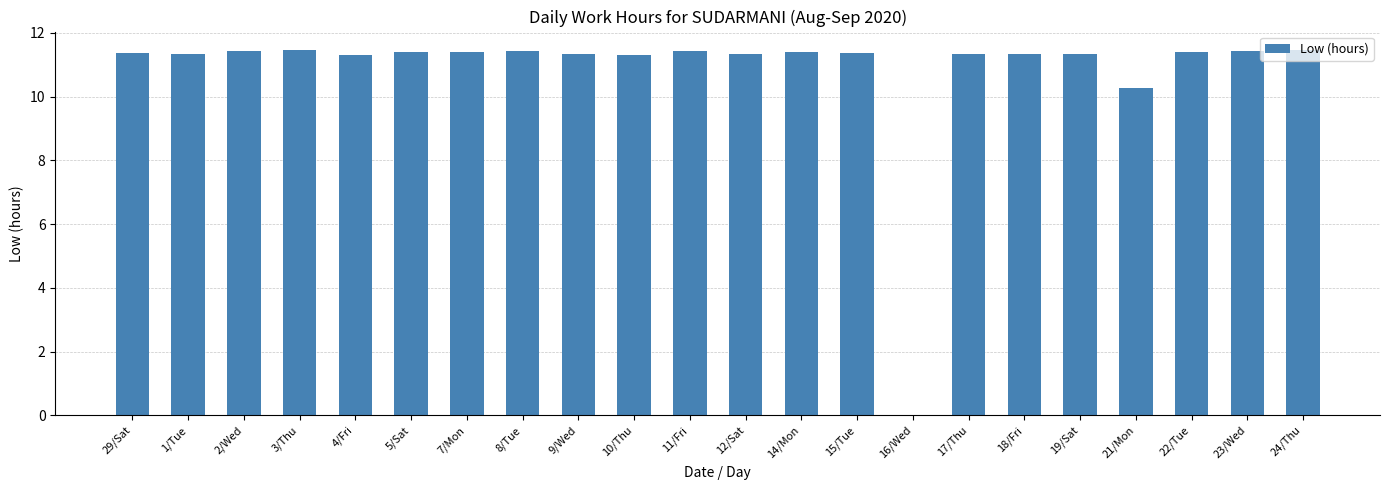

True or false: the data shows 5.9 at 9/Wed.

False